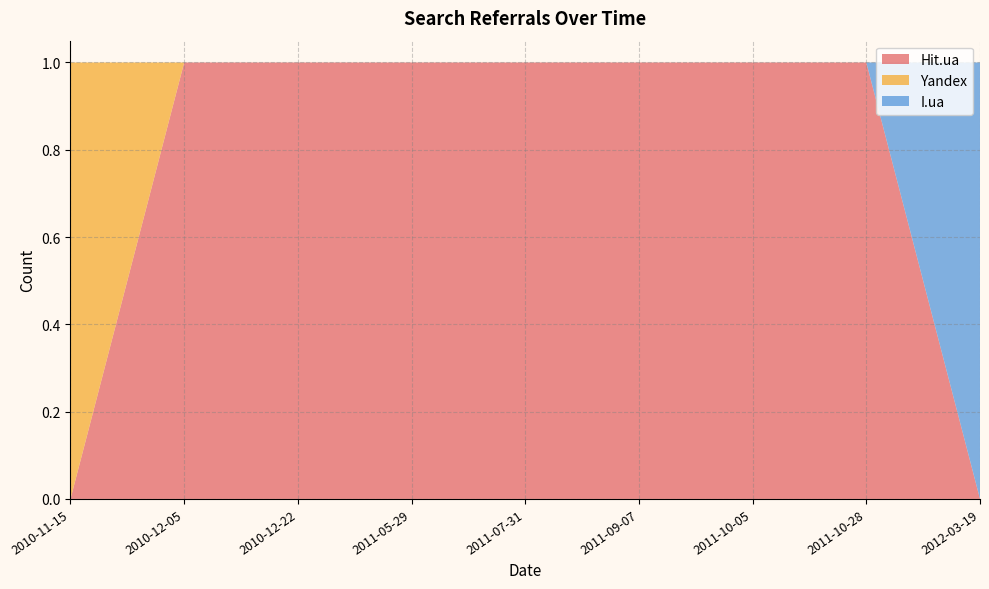

The value of Hit.ua at 2010-12-05 is 1. True or false?

True